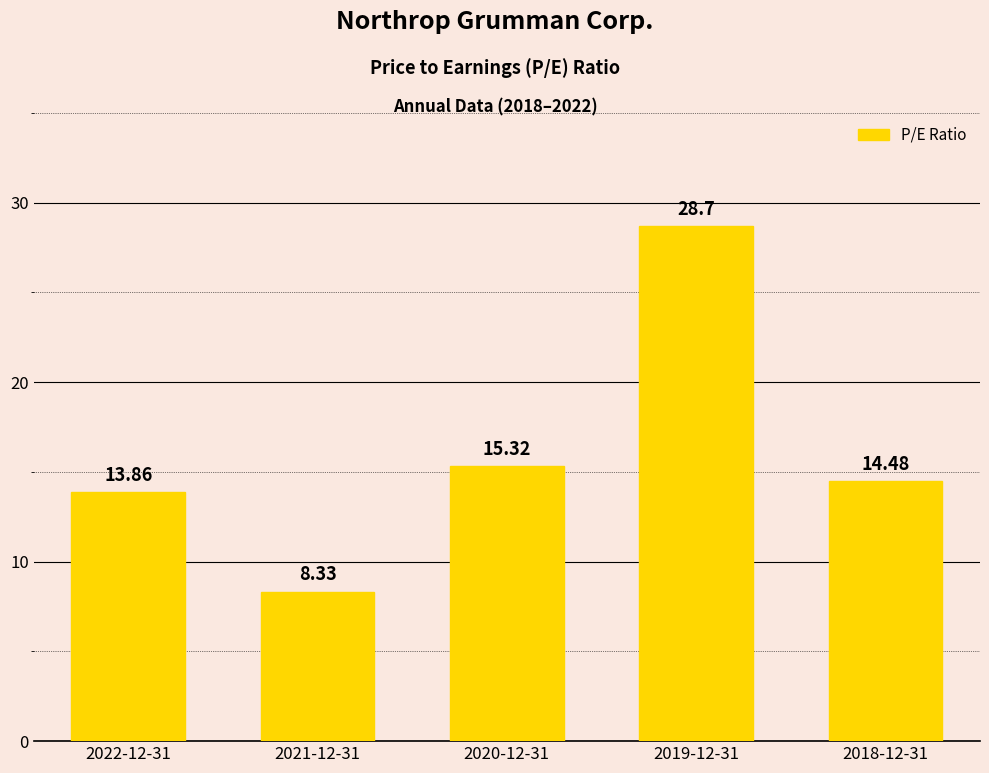

Rank the categories by value from lowest to highest.

2021-12-31, 2022-12-31, 2018-12-31, 2020-12-31, 2019-12-31